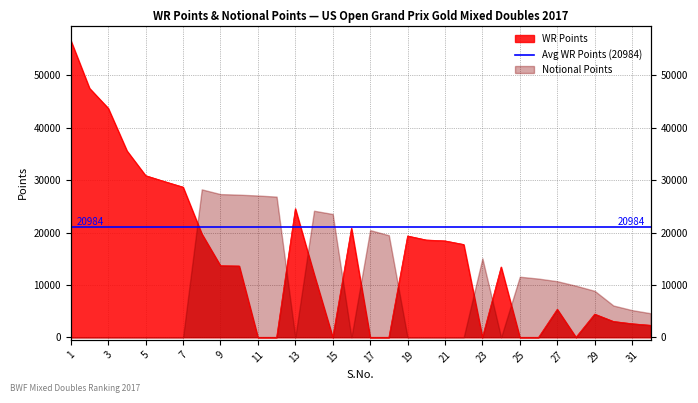

Count the number of categories in the chart.

32